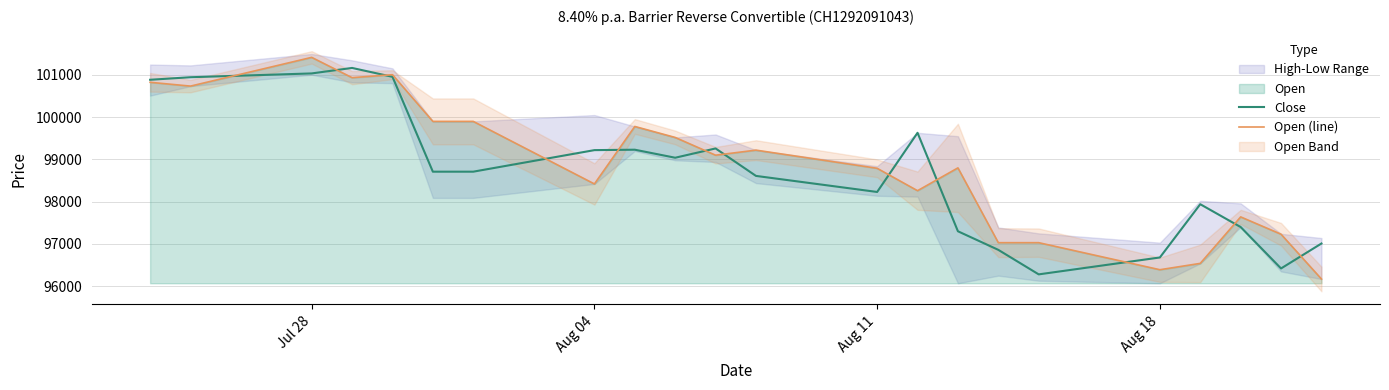

How many lines are shown in the chart?

2